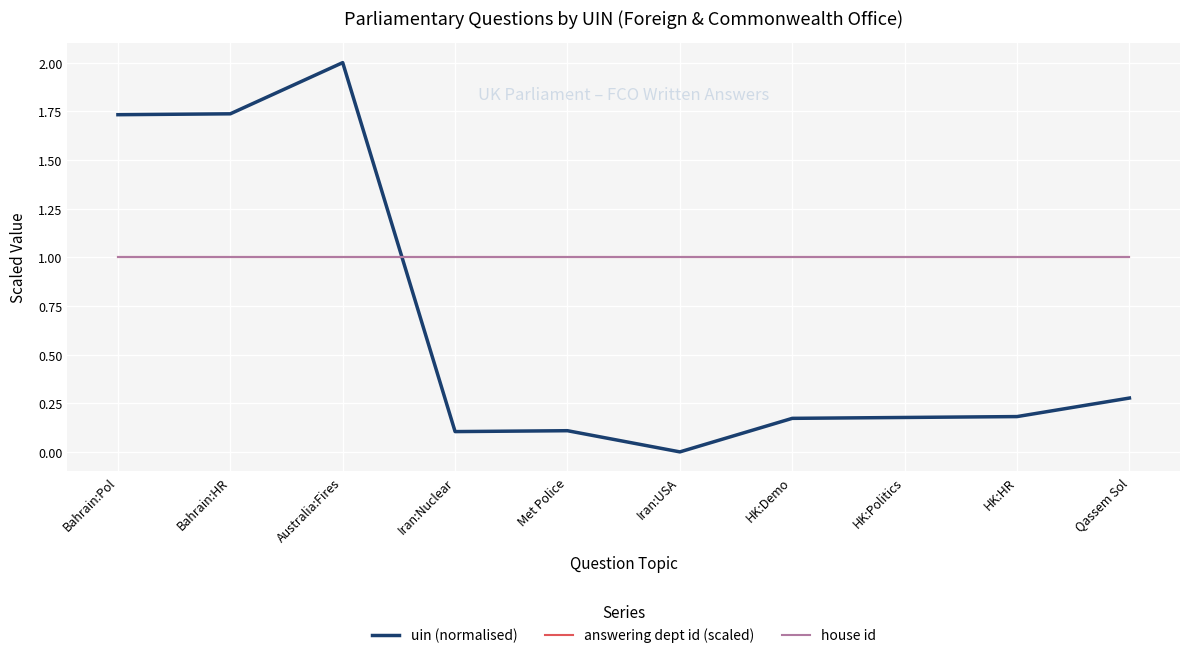

Is this an area chart (filled region under the line)?

No